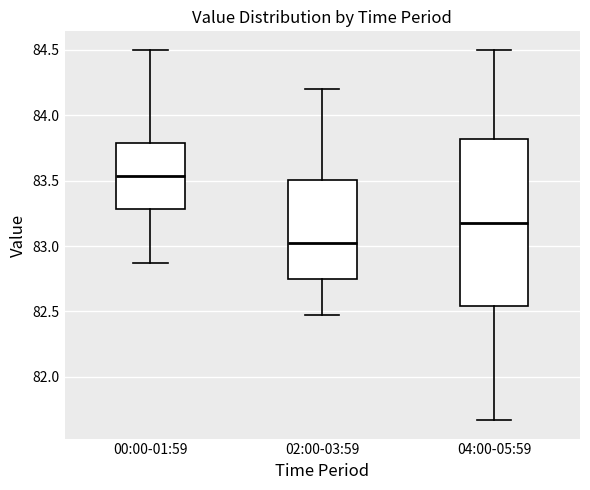

Which box has the highest median line?

00:00-01:59